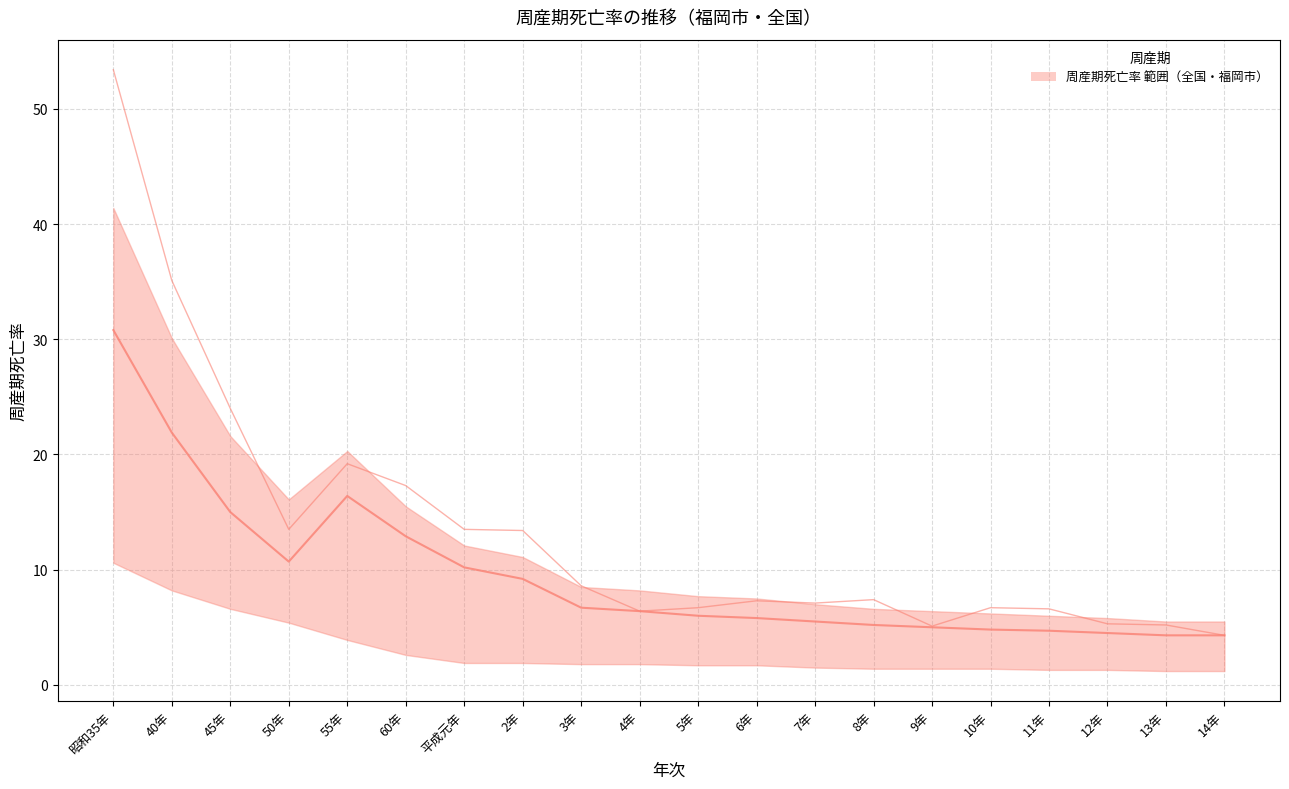

True or false: 全国後期死産 has more than 1 interior local peaks.

False